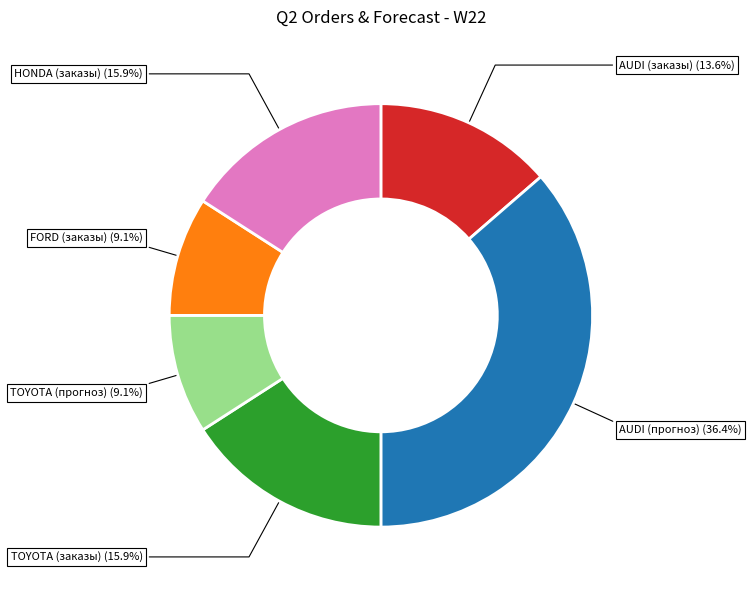

Is there a majority slice in this chart?

No